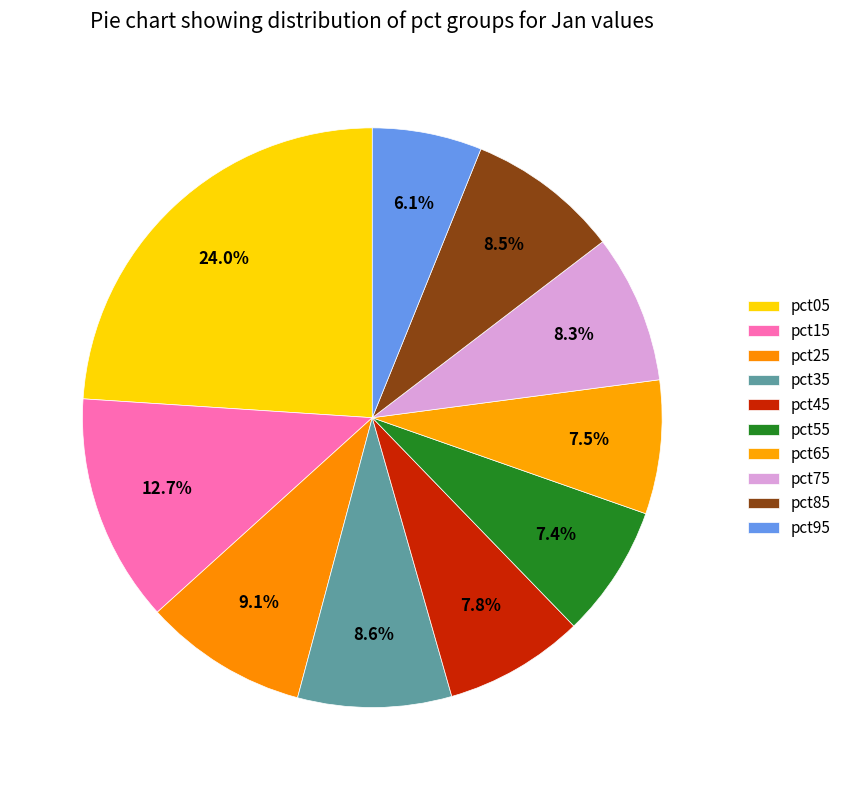

Count the number of slices in the pie.

10